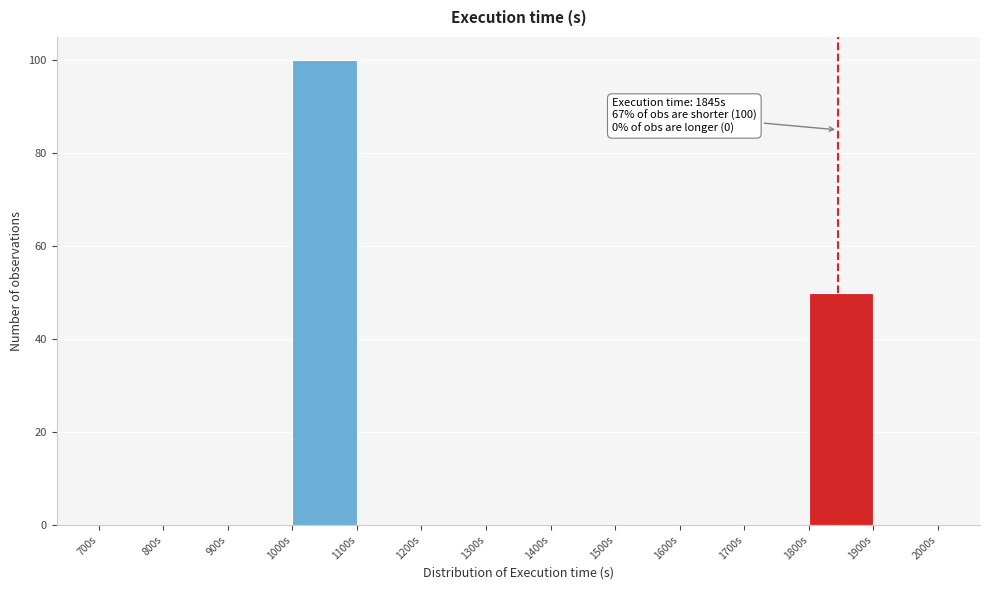

Which range on the x-axis has the tallest bar?

1000 to 1100